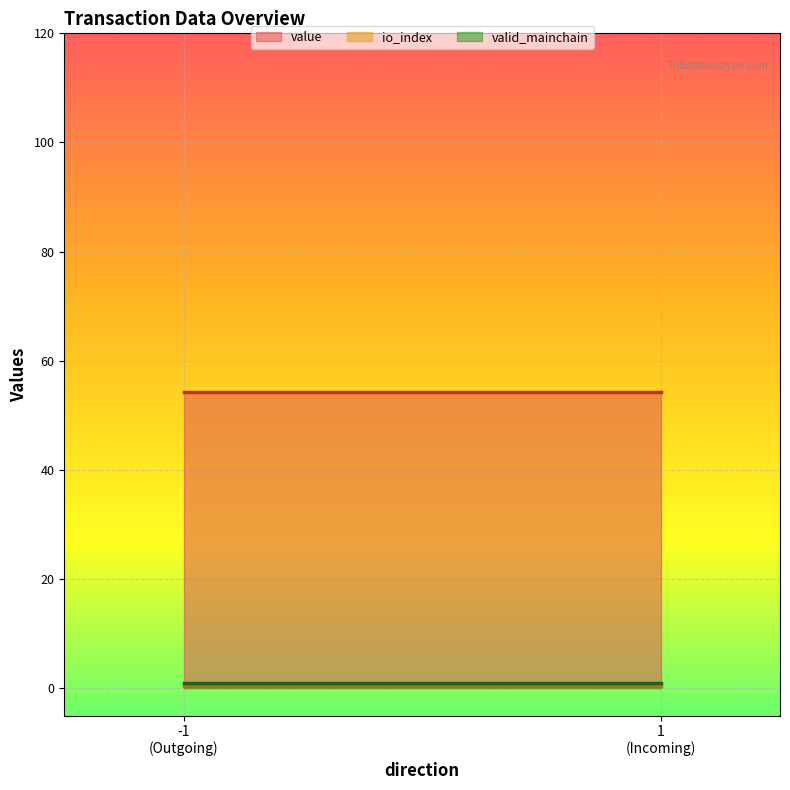

What is the maximum value for value?

54.3